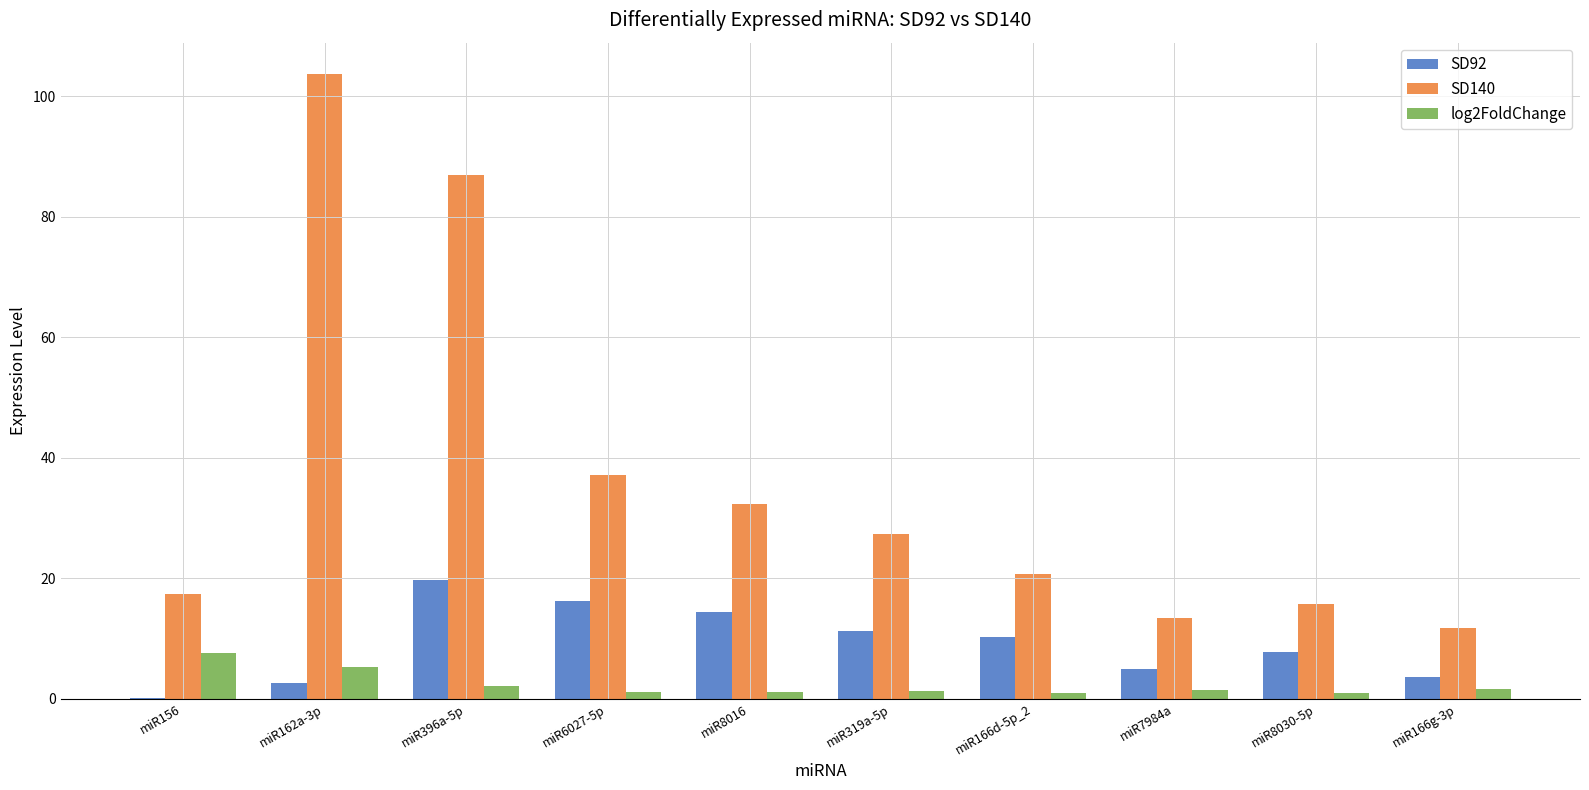

Is the value of SD92 at miR7984a greater than the value of log2FoldChange at miR319a-5p?

Yes